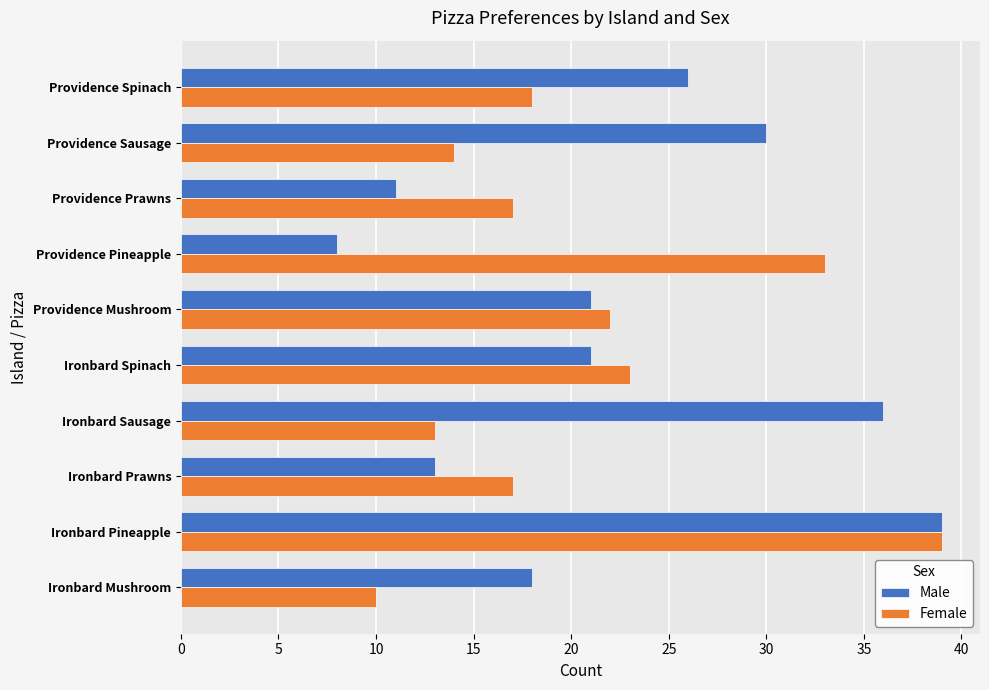

What is the difference between the maximum and minimum values in the Male series?

31